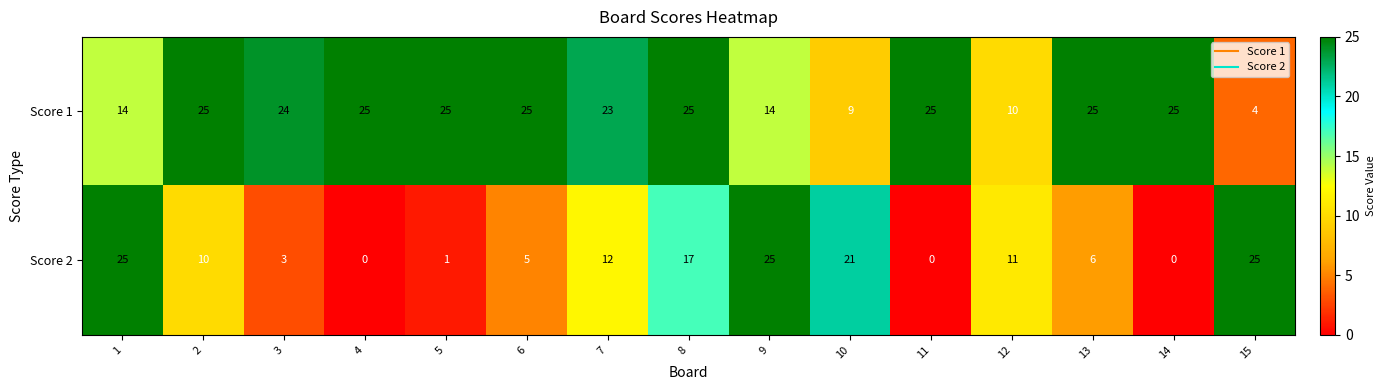

At 7, list the series in order from largest to smallest.

Score 1, Score 2